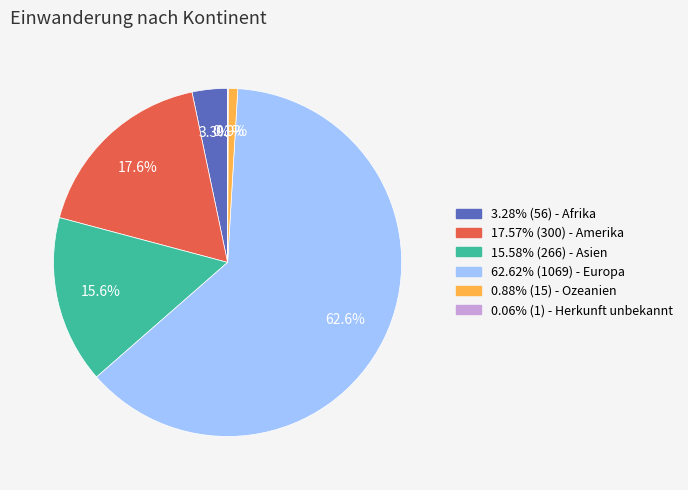

Does any single category account for the majority?

Yes